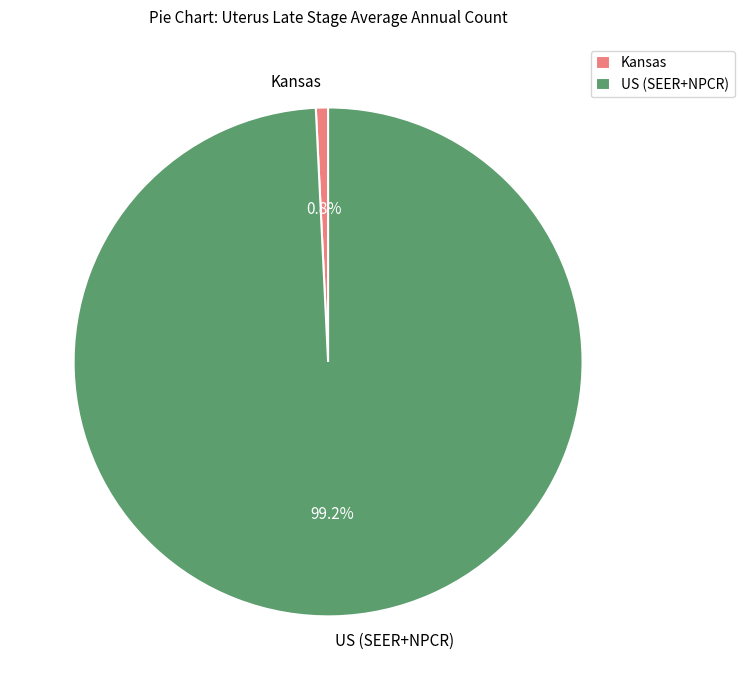

What percentage is the US (SEER+NPCR) slice, to the nearest percent?

99%